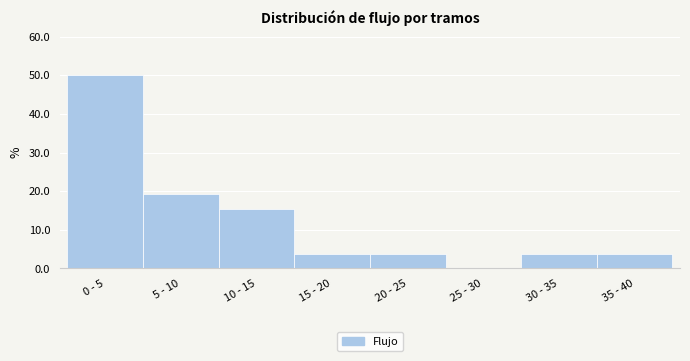

Reading left to right, what are all the values shown in this chart?

0 - 5=50.0	5 - 10=19.2	10 - 15=15.4	15 - 20=3.8	20 - 25=3.8	25 - 30=0.0	30 - 35=3.8	35 - 40=3.8